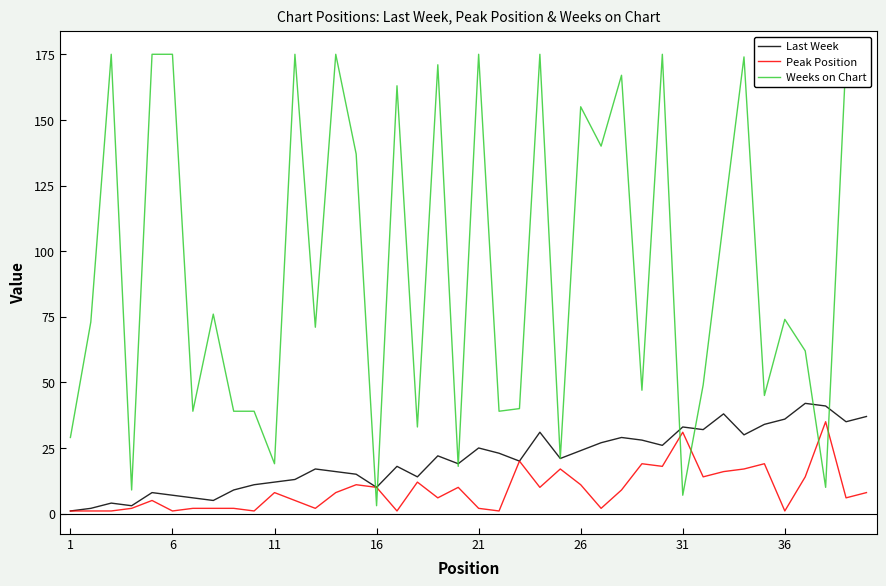

Does the chart display data point markers on the line(s)?

No